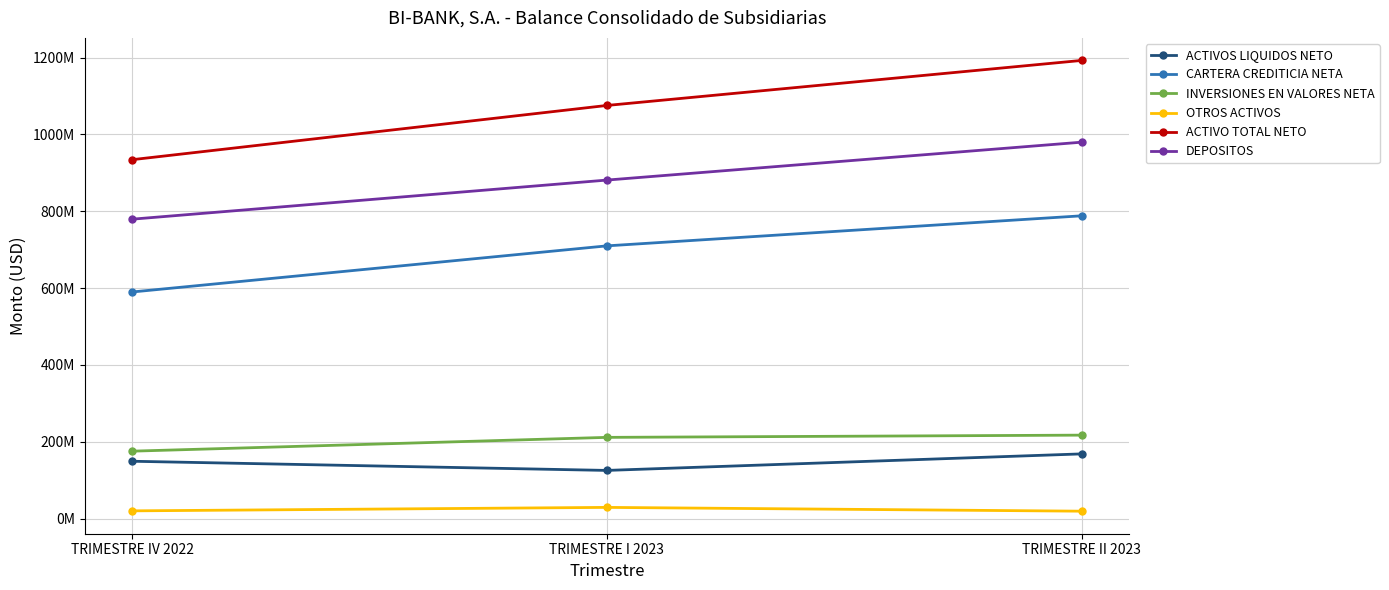

Is this an area chart (filled region under the line)?

No